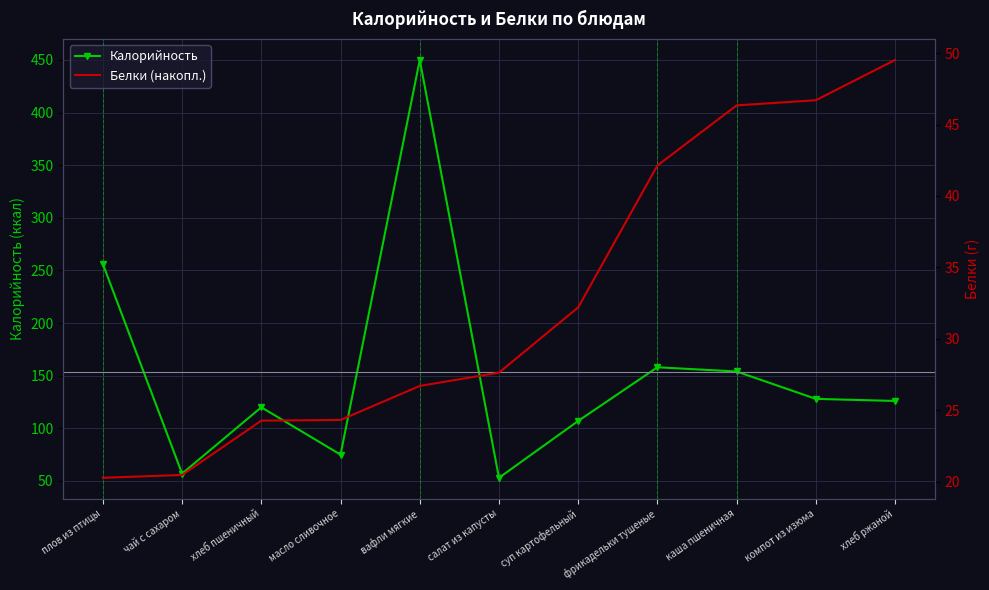

What is the value of the Белки (накопл.) point at the 1st from the left?

20.3